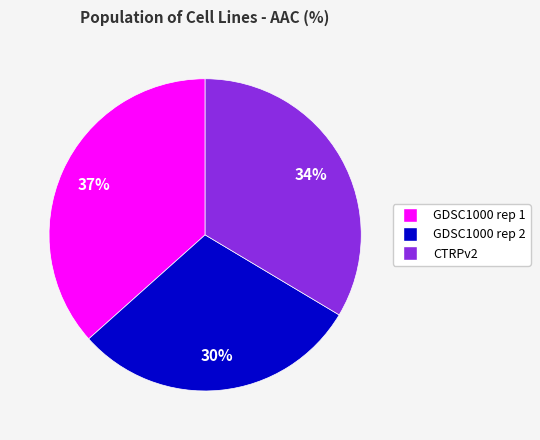

Between GDSC1000 rep 1 and GDSC1000 rep 2, which is larger?

GDSC1000 rep 1